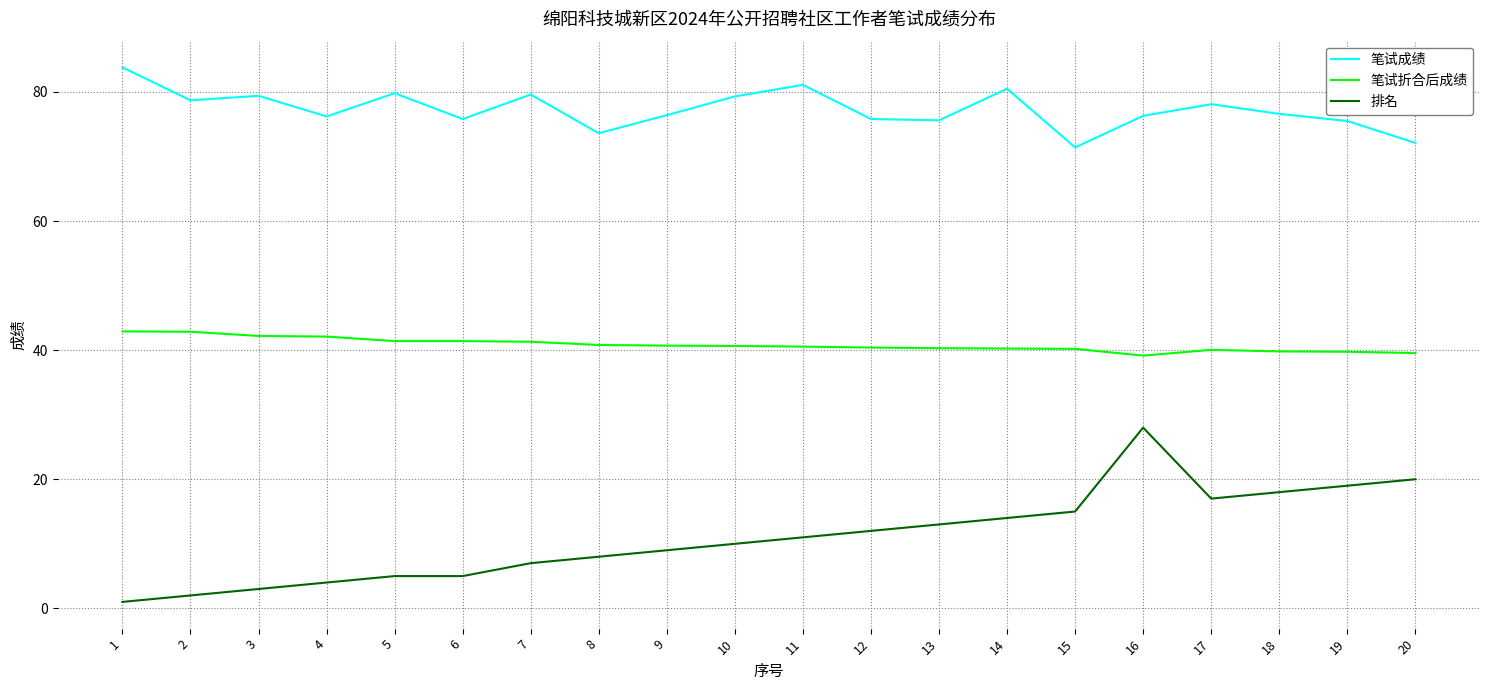

Is this an area chart (filled region under the line)?

No